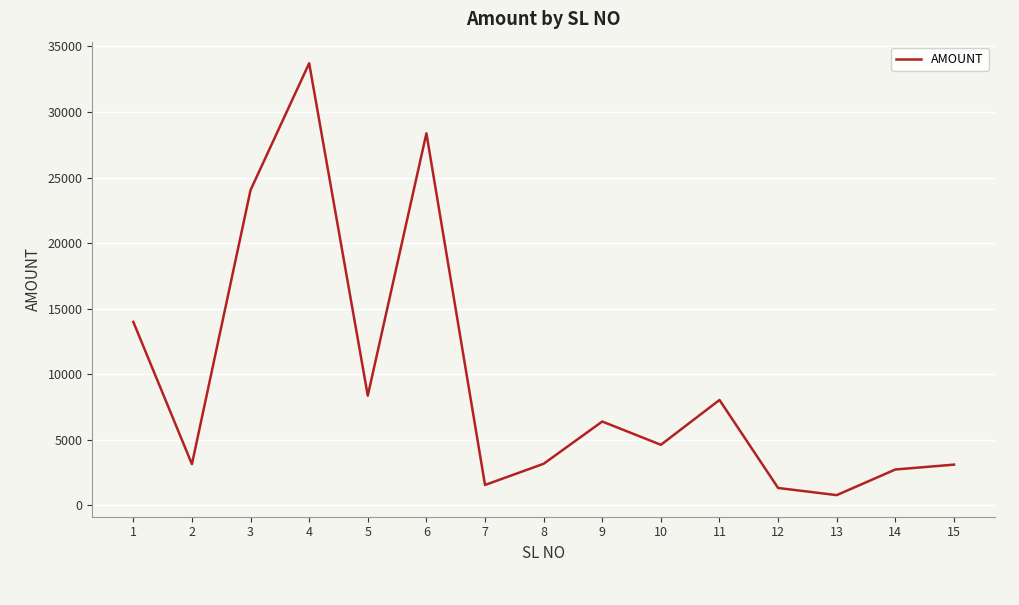

Which has a higher value, 3 or 7?

3